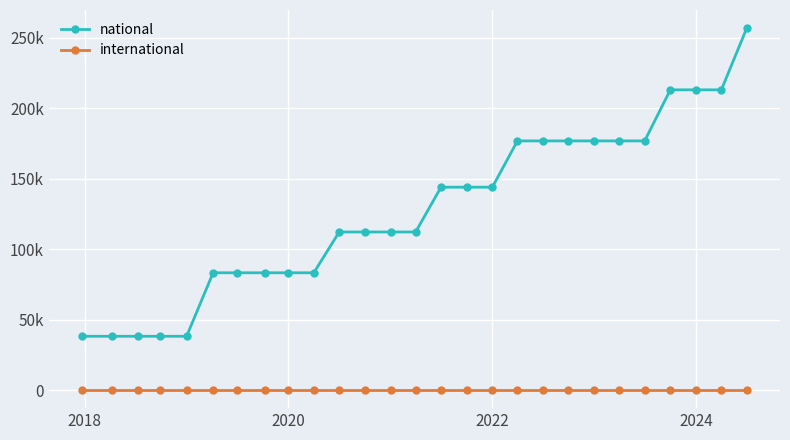

True or false: international and national intersect in this chart.

False